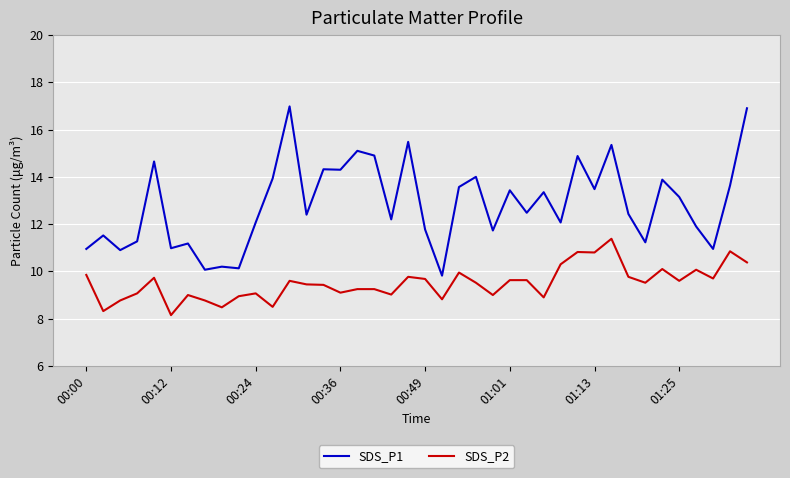

Rank the series by their maximum value, from highest to lowest.

SDS_P1, SDS_P2